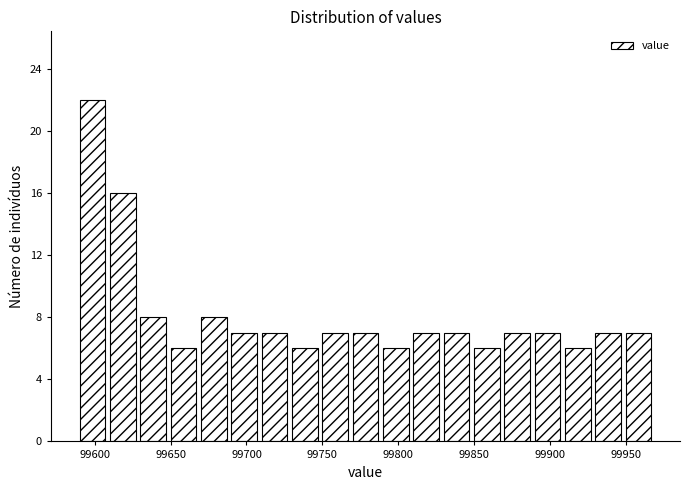

Reading left to right, list every bar in this chart as the range it spans on the x-axis followed by its height. The values are not printed on the chart, so give them approximately, as read against the axis.

99590 to 99610: 22
99610 to 99630: 16
99630 to 99650: 8
99650 to 99670: 6
99670 to 99690: 8
99690 to 99710: 7
99710 to 99730: 7
99730 to 99750: 6
99750 to 99770: 7
99770 to 99790: 7
99790 to 99810: 6
99810 to 99830: 7
99830 to 99850: 7
99850 to 99870: 6
99870 to 99890: 7
99890 to 99910: 7
99910 to 99930: 6
99930 to 99950: 7
99950 to 99970: 7